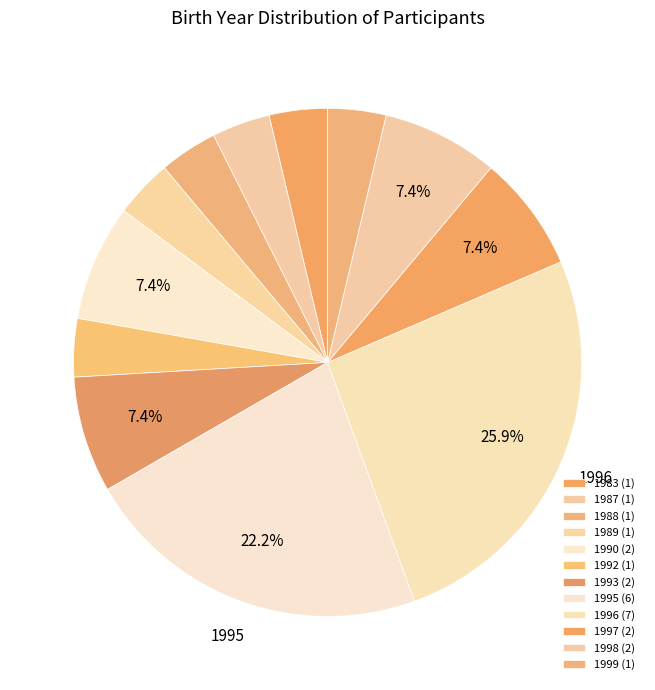

How many segments does this pie chart have?

12